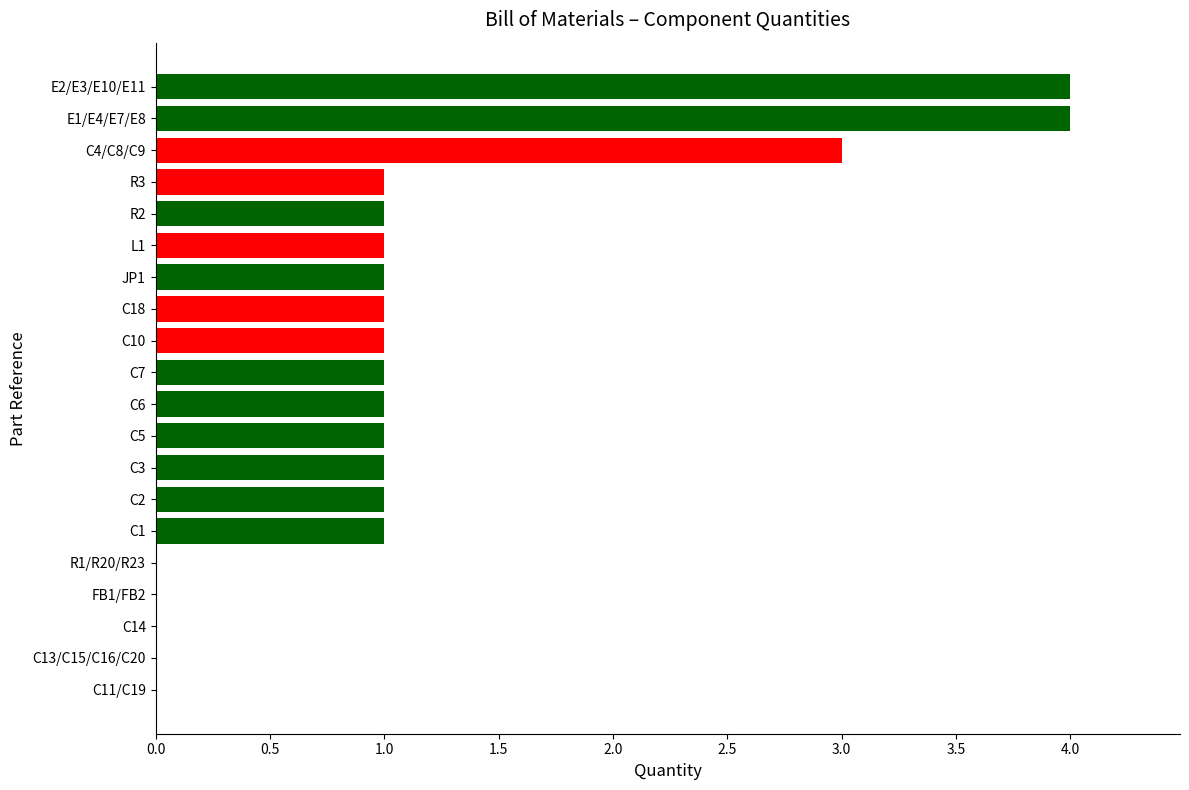

Approximately how many times larger is the value at C10 compared to R3?

1.0